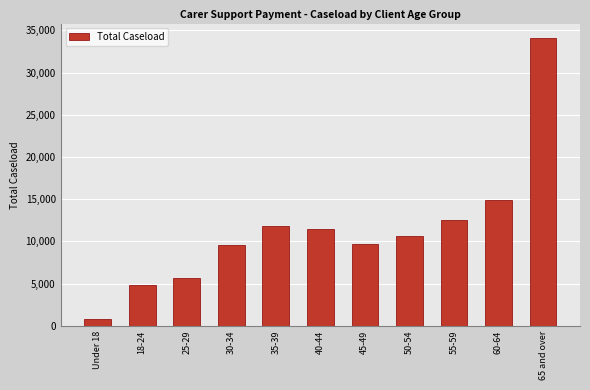

Reading left to right, list all the values displayed in this chart.

860	4890	5620	9555	11845	11460	9700	10630	12580	14925	34105